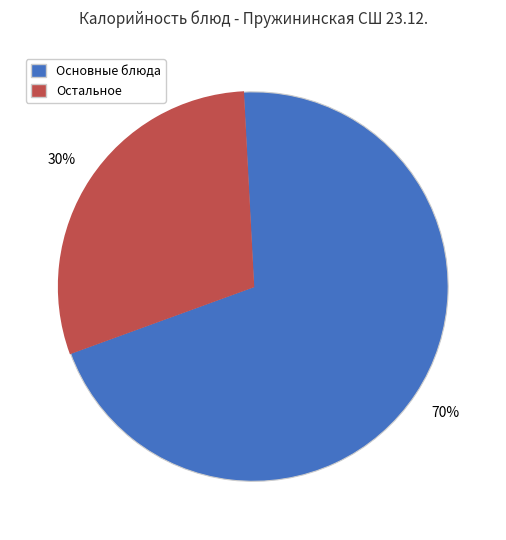

To the nearest percent, what is the average slice percentage?

50%